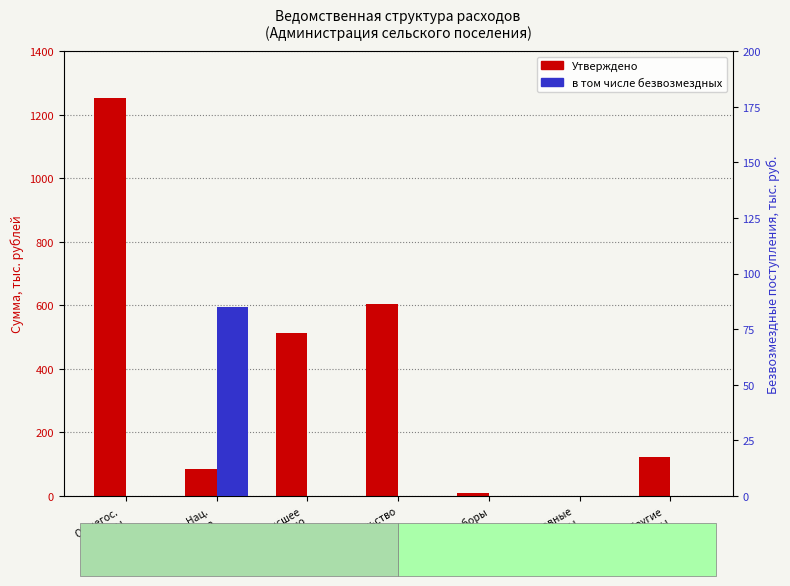

Is it true that в том числе безвозмездных equals -46.1 at Высшее
должн. лицо?

False